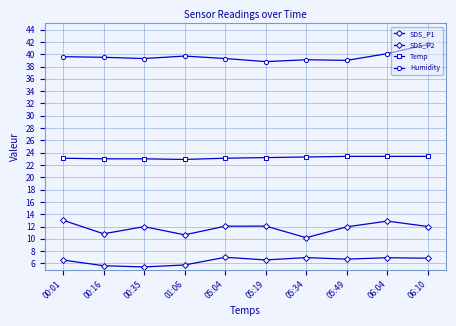

True or false: Humidity and SDS_P1 cross at least once.

False